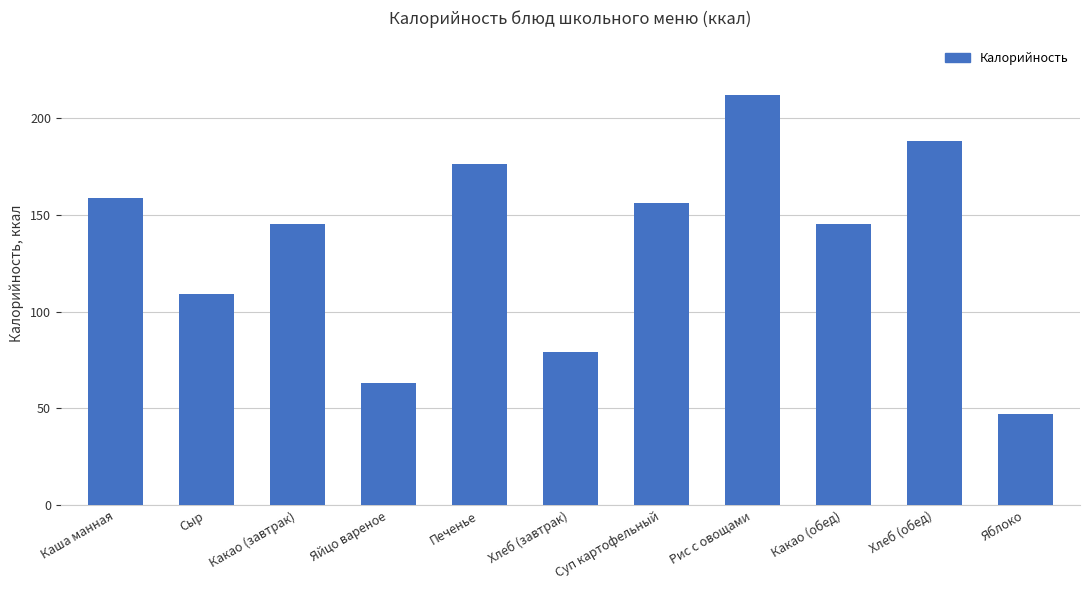

What is the value of the 3rd bar from the left?

145.2